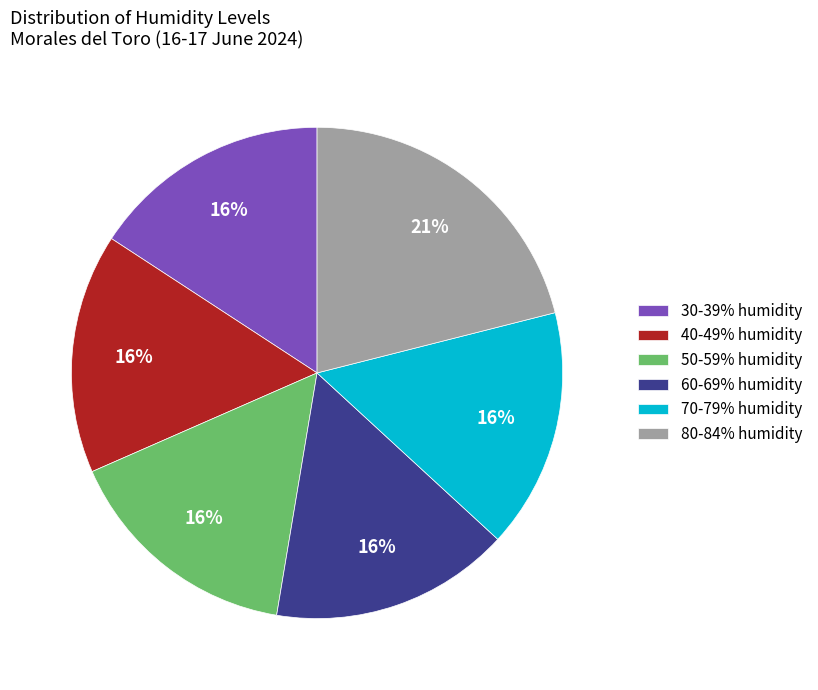

Combined, do 60-69% humidity and 30-39% humidity account for over 50%?

No